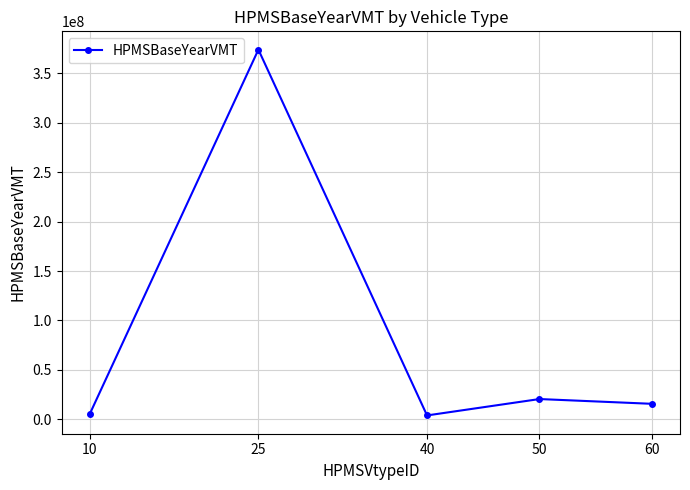

How many data points are above 15748213?

3